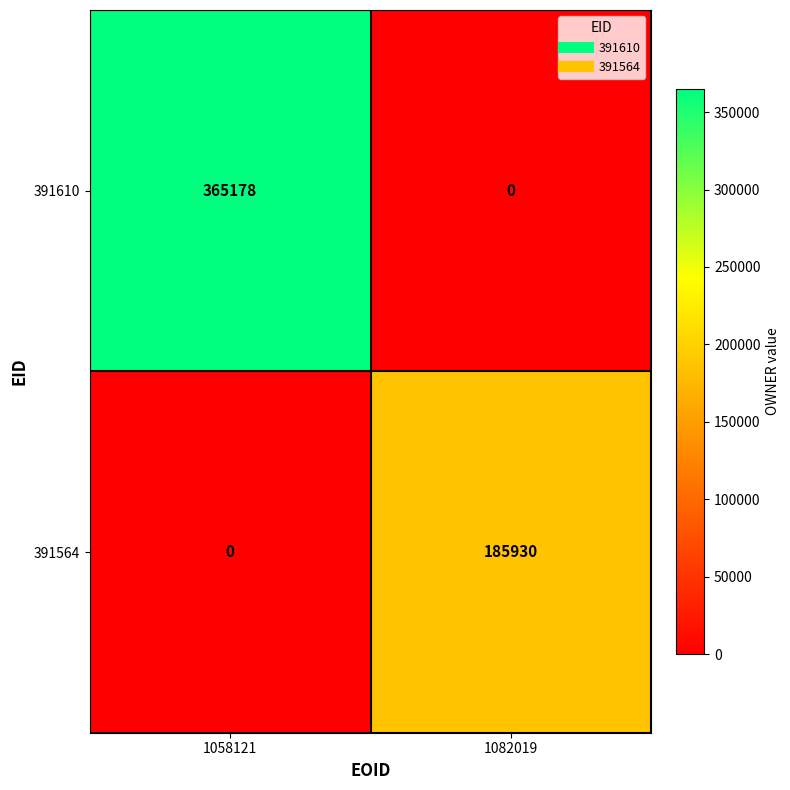

At 1058121, list the series in order from smallest to largest.

391564, 391610